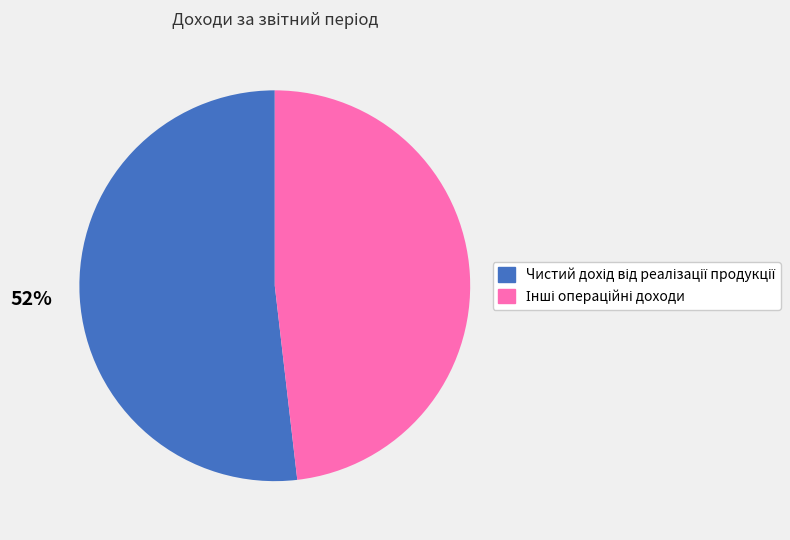

Is there any slice that represents more than half of the pie?

Yes